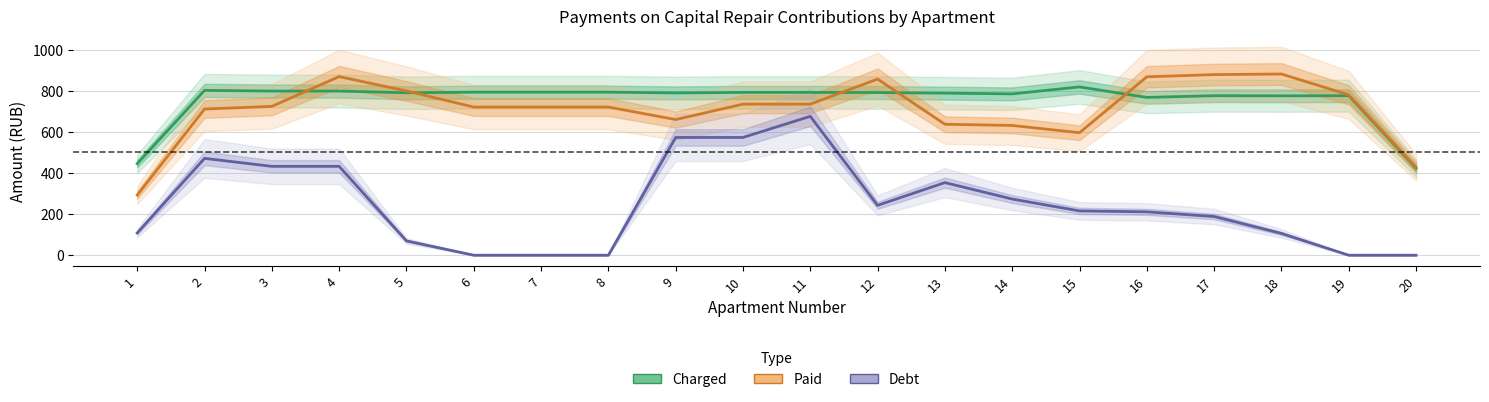

How many interior local peaks does the Charged series have?

4